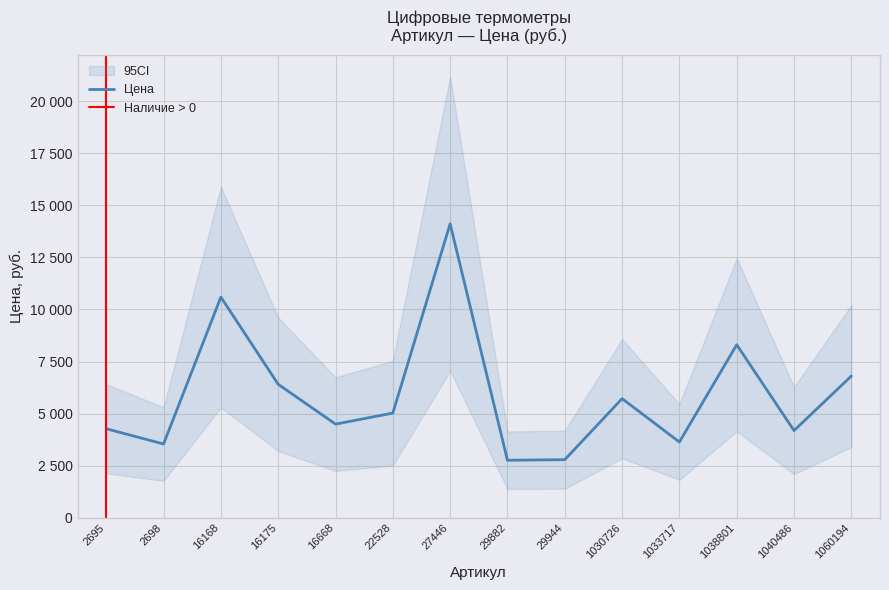

How many lines are shown in the chart?

1